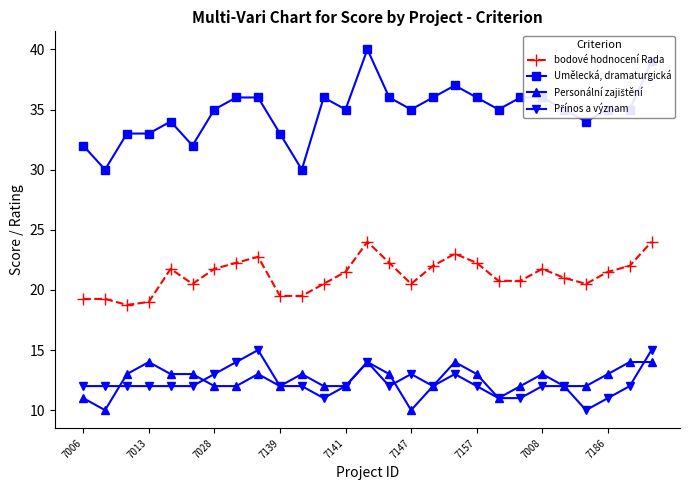

How many Umělecká, dramaturgická values are between 33 and 36?

20